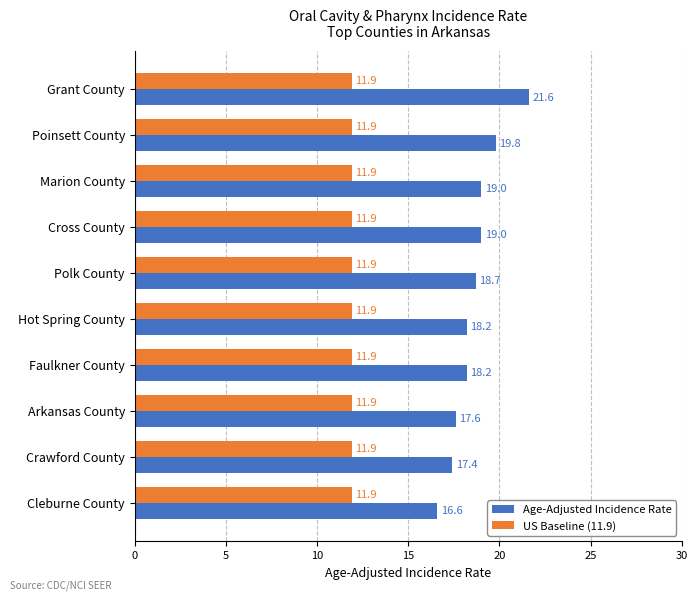

What are all the series names shown in the legend?

Age-Adjusted Incidence Rate, US Baseline (11.9)